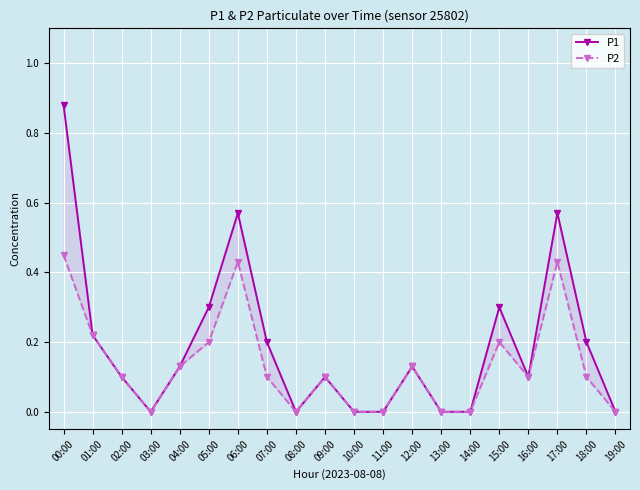

Reading left to right, extract all data points from this chart.

P1: 0.9	0.2	0.1	0.0	0.1	0.3	0.6	0.2	0.0	0.1	0.0	0.0	0.1	0.0	0.0	0.3	0.1	0.6	0.2	0.0
P2: 0.5	0.2	0.1	0.0	0.1	0.2	0.4	0.1	0.0	0.1	0.0	0.0	0.1	0.0	0.0	0.2	0.1	0.4	0.1	0.0